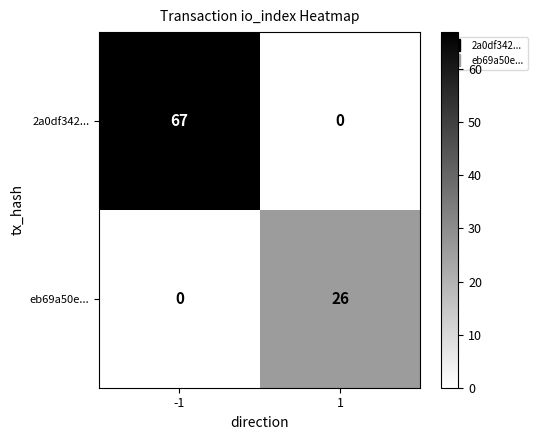

What is the difference between the highest and lowest values at -1?

67